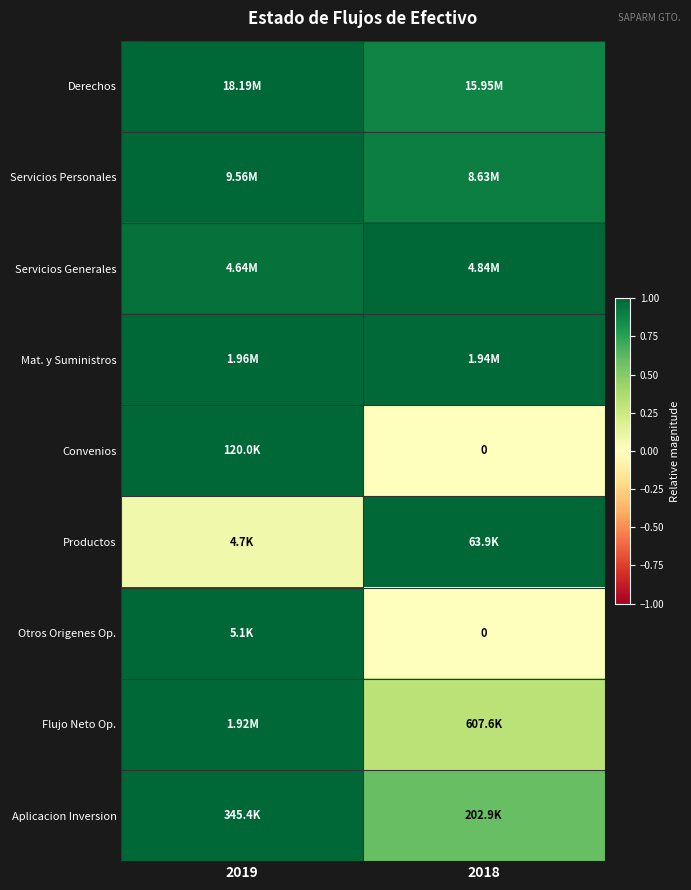

True or false: Productos has a value of 1.0 at 2018.

True